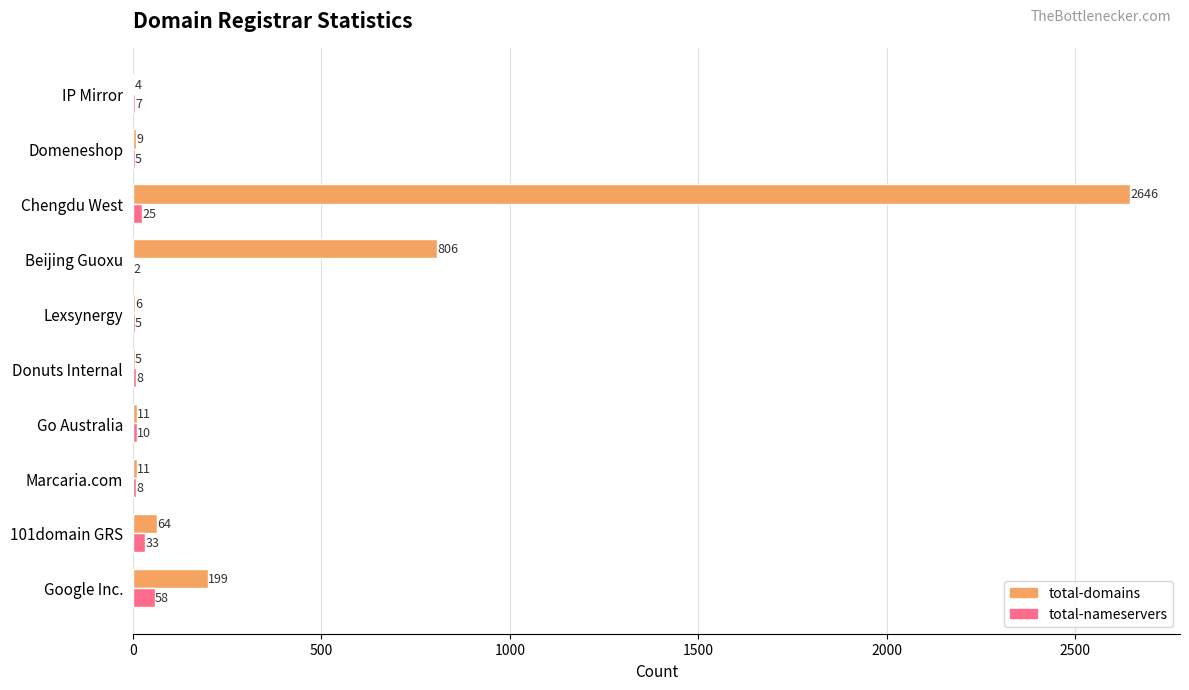

At which label is total-domains closest to 1325?

Beijing Guoxu